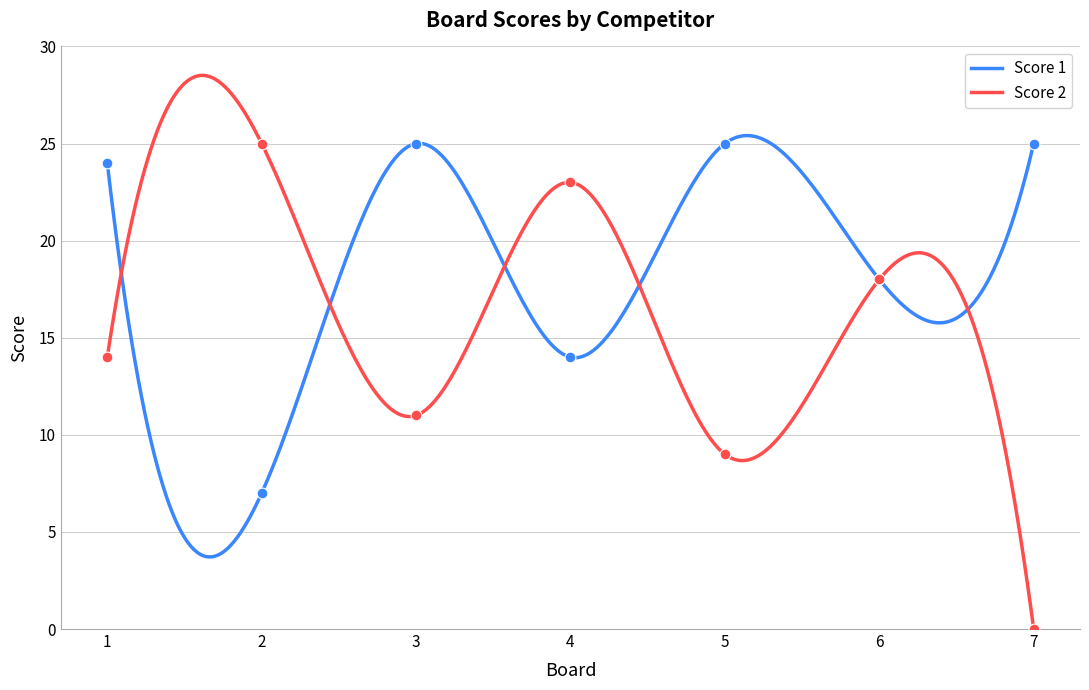

Which series reaches the maximum Y coordinate?

Score 1